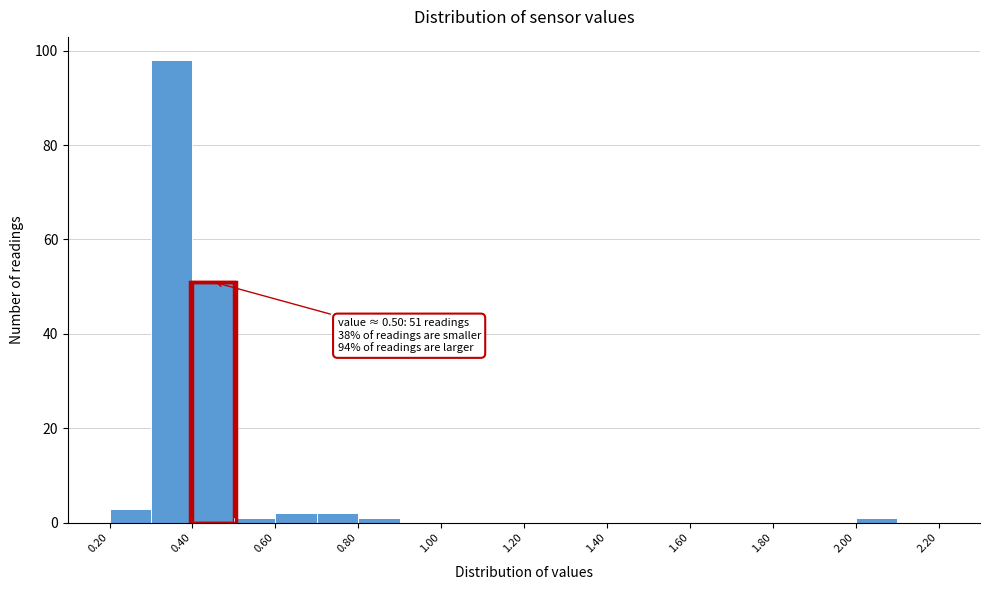

Over which range of the x-axis is the bar tallest?

0.3 to 0.4